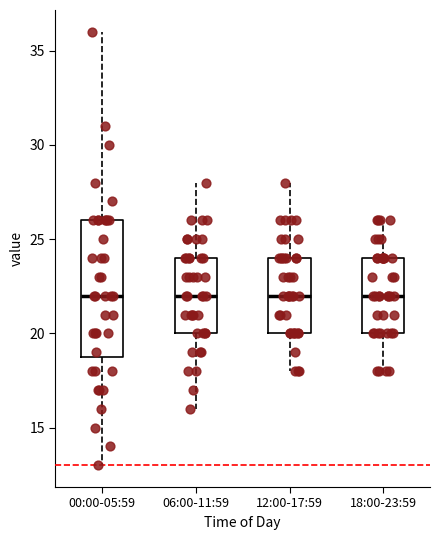

Reading left to right, transcribe this box plot: for each box, give where its median line is, the range the box spans, and where its two whiskers end, as read against the y-axis. The values are not printed on the chart, so give them approximately, as read against the axis.

00:00-05:59: median 22, box 19 to 26, whiskers 13 to 36
06:00-11:59: median 22, box 20 to 24, whiskers 16 to 28
12:00-17:59: median 22, box 20 to 24, whiskers 18 to 28
18:00-23:59: median 22, box 20 to 24, whiskers 18 to 26